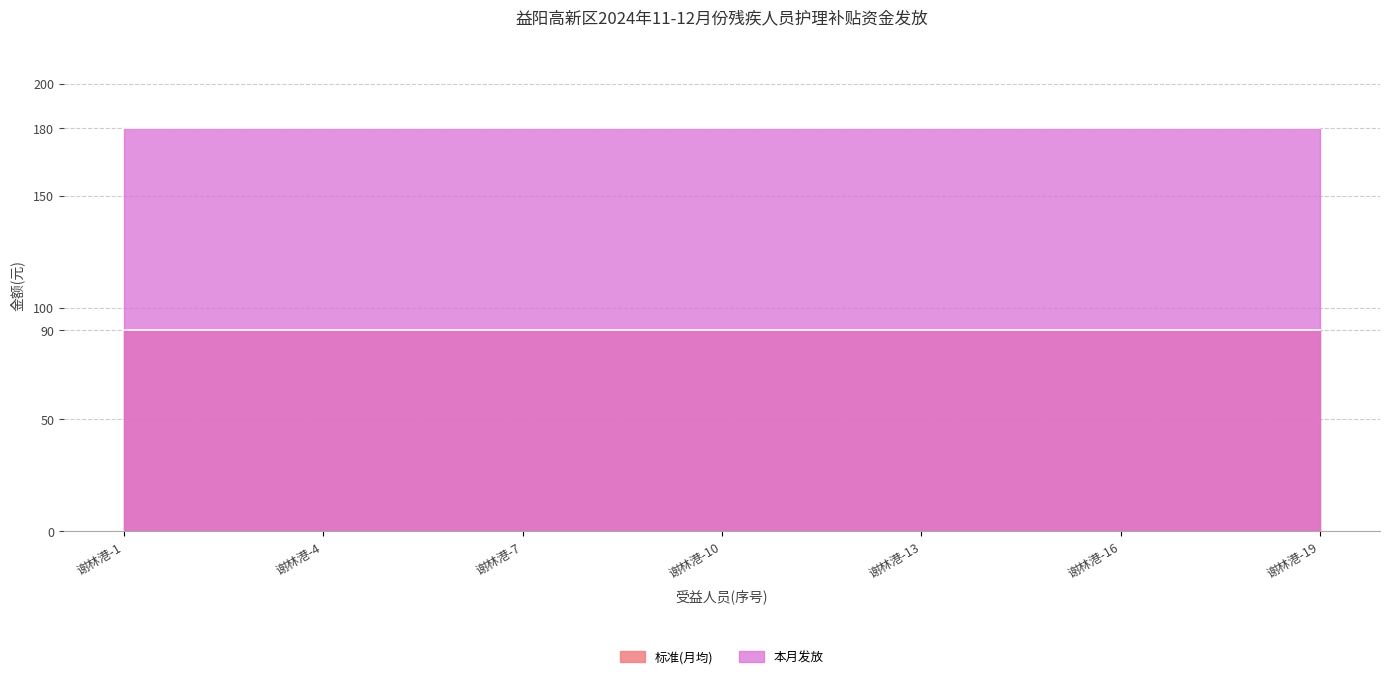

What is the sum of the 本月发放 values at 谢林港-15 and 谢林港-2?

360